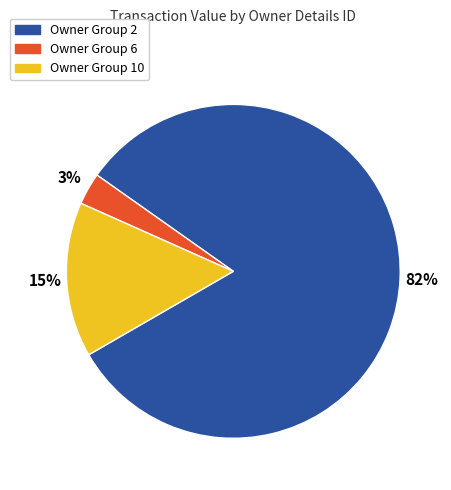

Which has a higher value, Owner Group 2 or Owner Group 10?

Owner Group 2